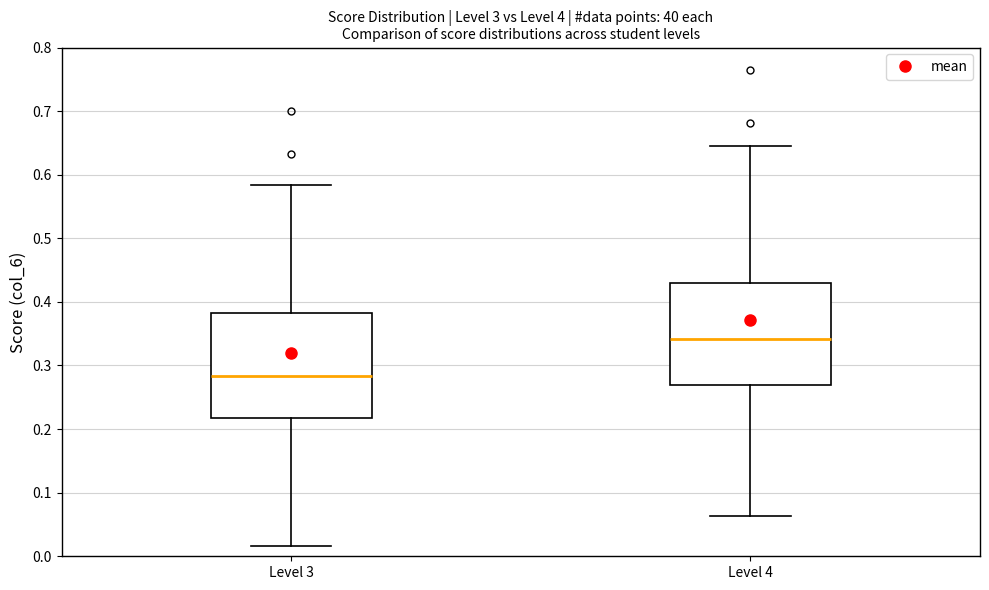

Reading left to right, transcribe this box plot: for each box, give where its median line is, the range the box spans, and where its two whiskers end, as read against the y-axis. The values are not printed on the chart, so give them approximately, as read against the axis.

Level 3: median 0.28, box 0.22 to 0.38, whiskers 0.02 to 0.58
Level 4: median 0.34, box 0.27 to 0.43, whiskers 0.06 to 0.65